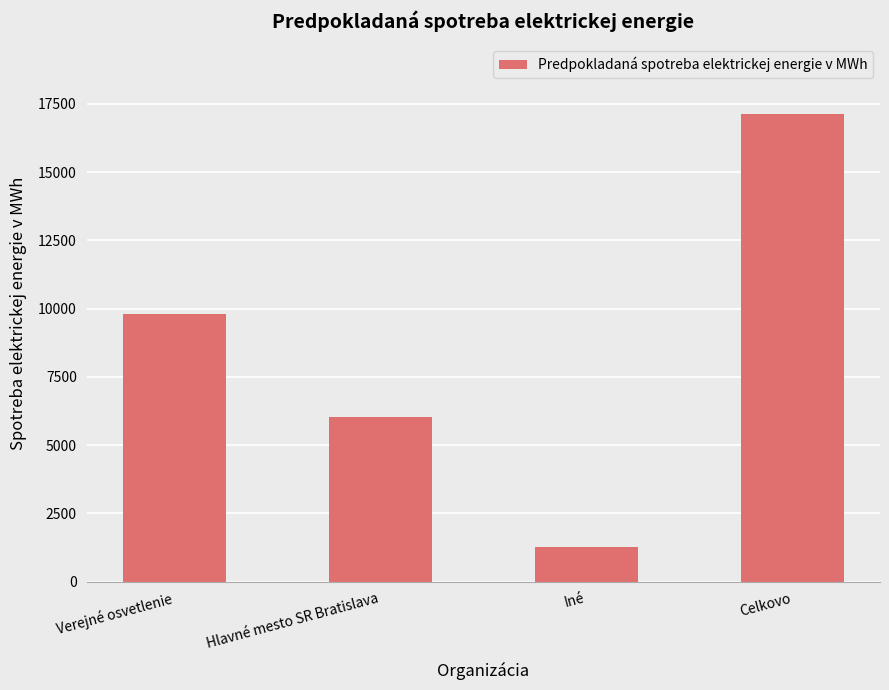

Which has a higher value, Iné or Celkovo?

Celkovo